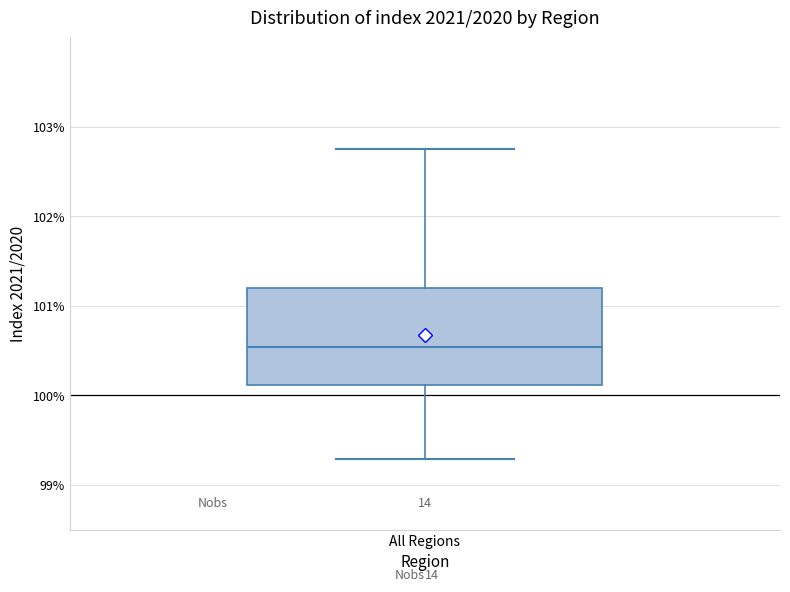

Where is the lower edge of the box for All Regions on the y-axis? The values are not printed on the chart, so give them approximately, as read against the axis.

100.1